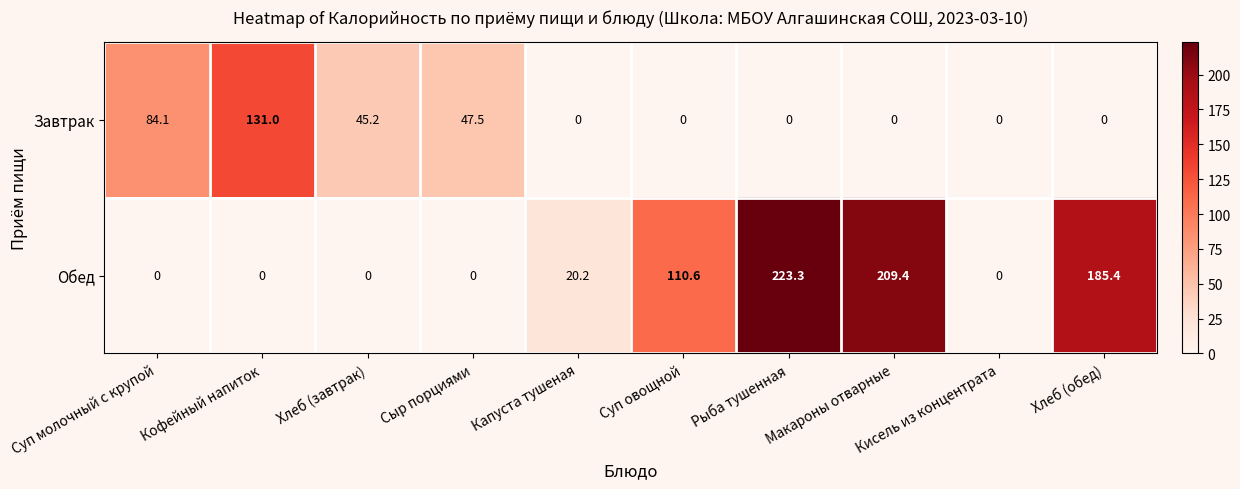

How many data points in Обед are above 20?

5